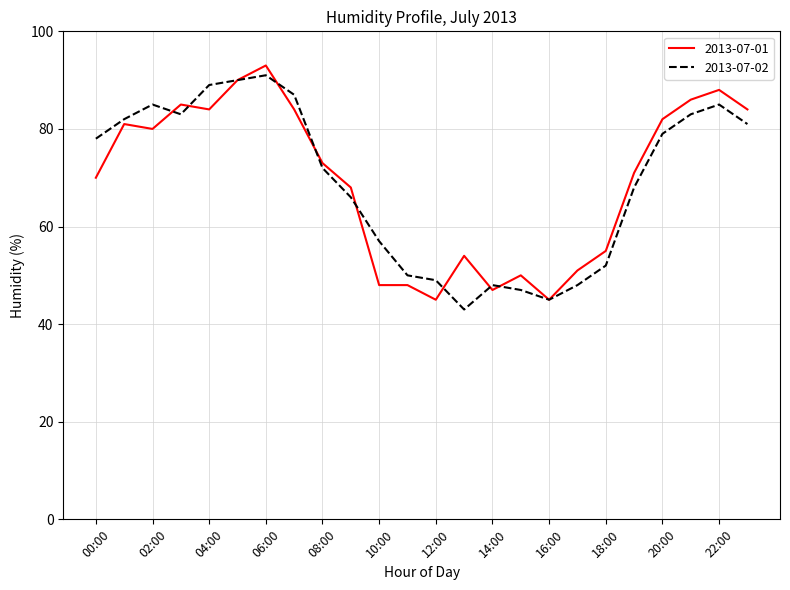

What is the lowest value of the 2013-07-01 series?

45